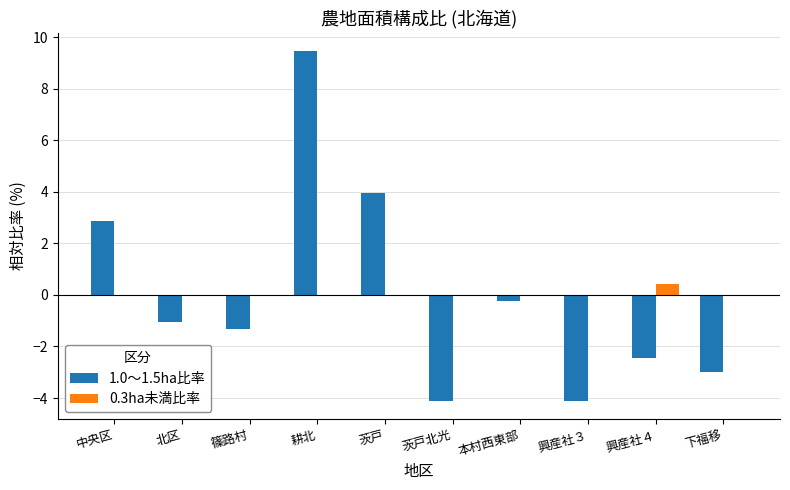

List the series in order of their peak value, highest first.

1.0〜1.5ha比率, 0.3ha未満比率